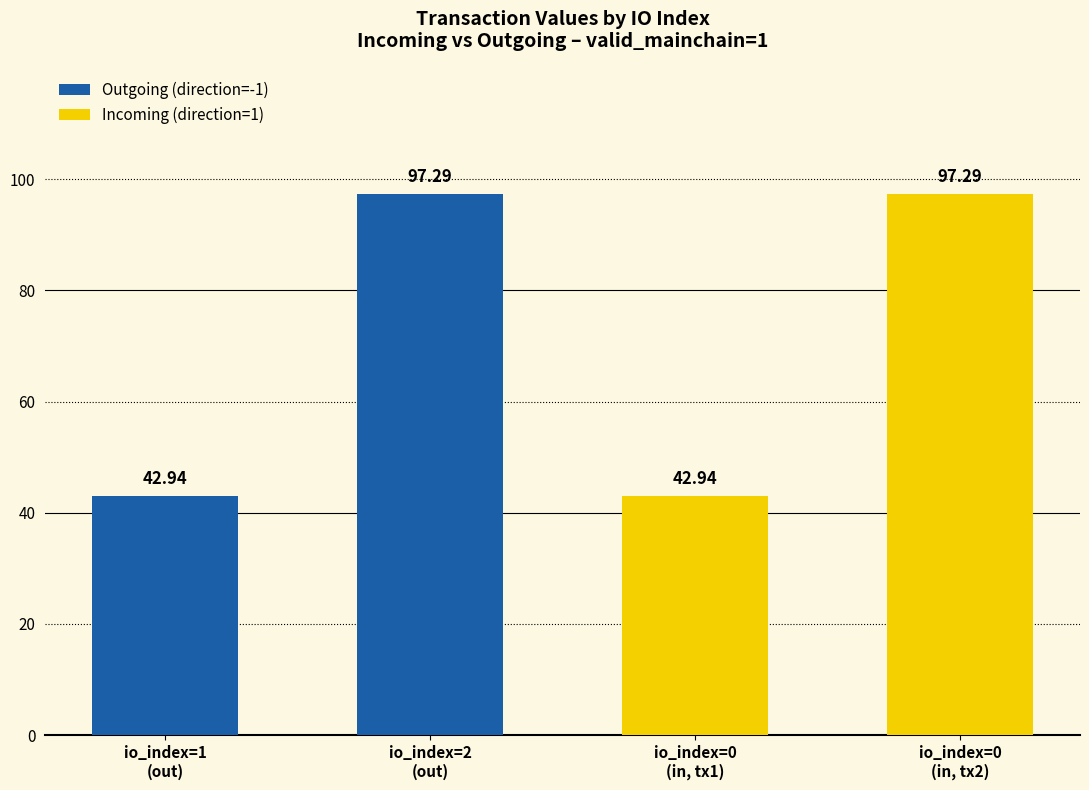

Which category has the highest value across all series?

io_index=2
(out)